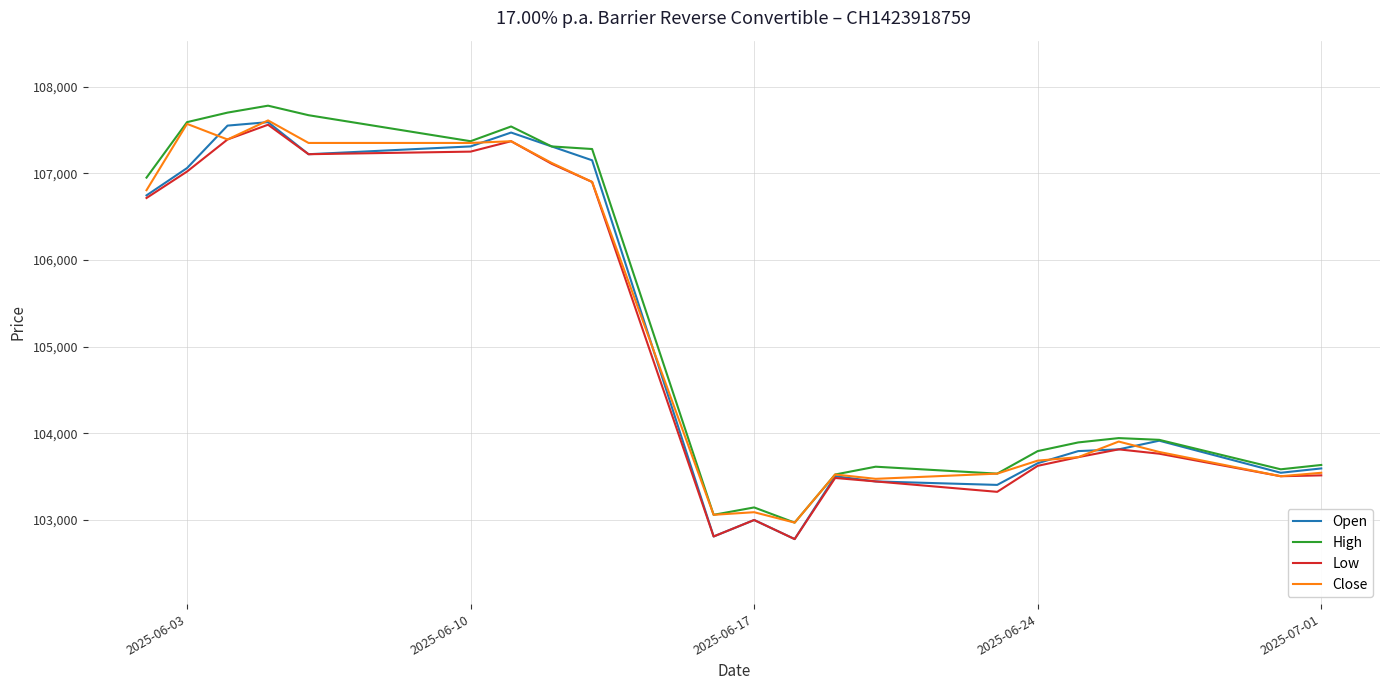

What is the maximum value shown in the chart?

107780